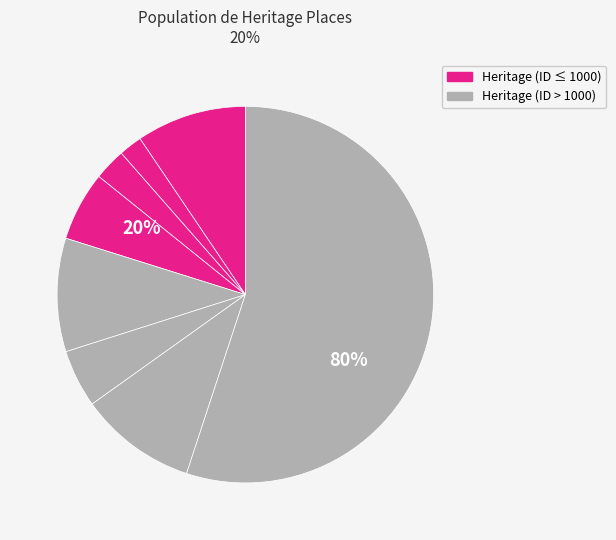

How many segments does this pie chart have?

8